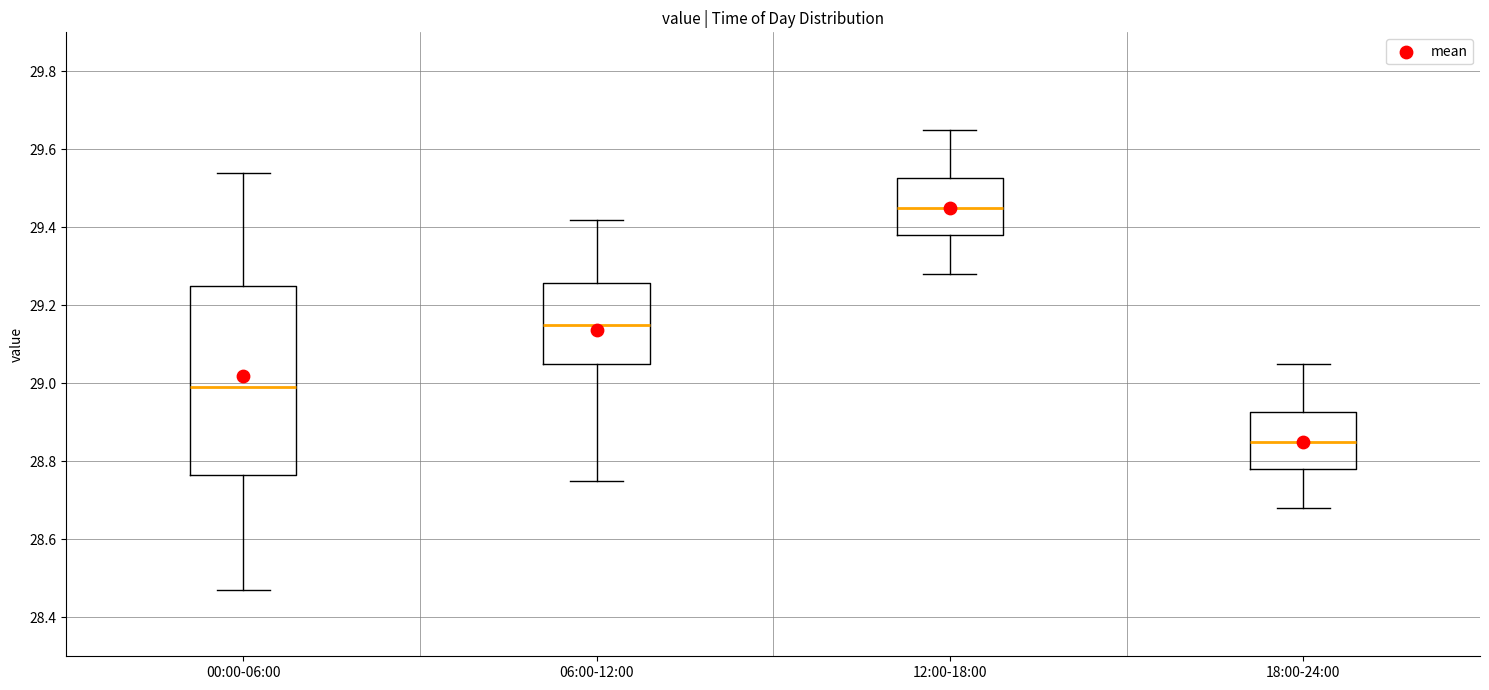

Reading left to right, read every box against the y-axis: the position of its median line, the range the box covers, and the ends of its whiskers. The values are not printed on the chart, so give them approximately, as read against the axis.

00:00-06:00: median 29.00, box 28.76 to 29.26, whiskers 28.48 to 29.54
06:00-12:00: median 29.16, box 29.06 to 29.26, whiskers 28.76 to 29.42
12:00-18:00: median 29.46, box 29.38 to 29.52, whiskers 29.28 to 29.66
18:00-24:00: median 28.86, box 28.78 to 28.92, whiskers 28.68 to 29.06